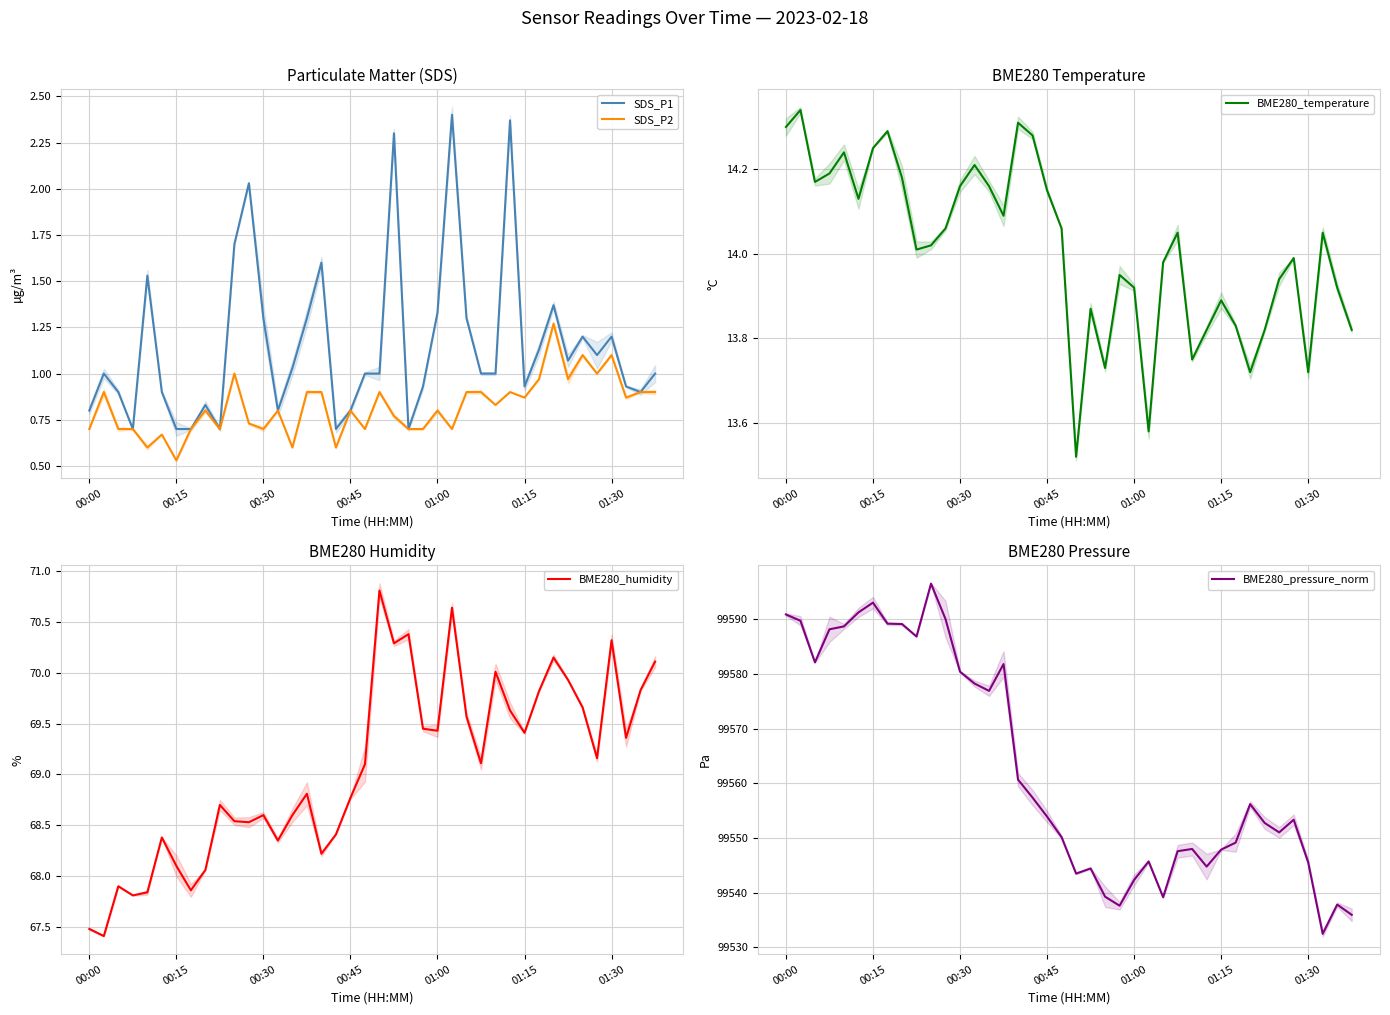

How many lines are shown in the chart?

5